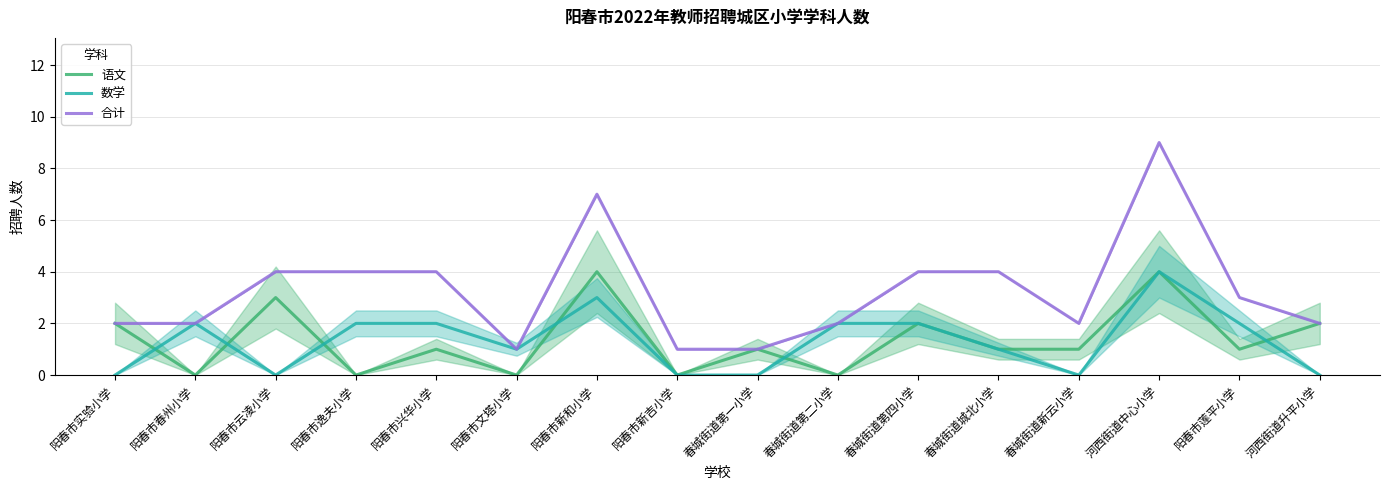

Where is the first local maximum for 合计?

阳春市新和小学